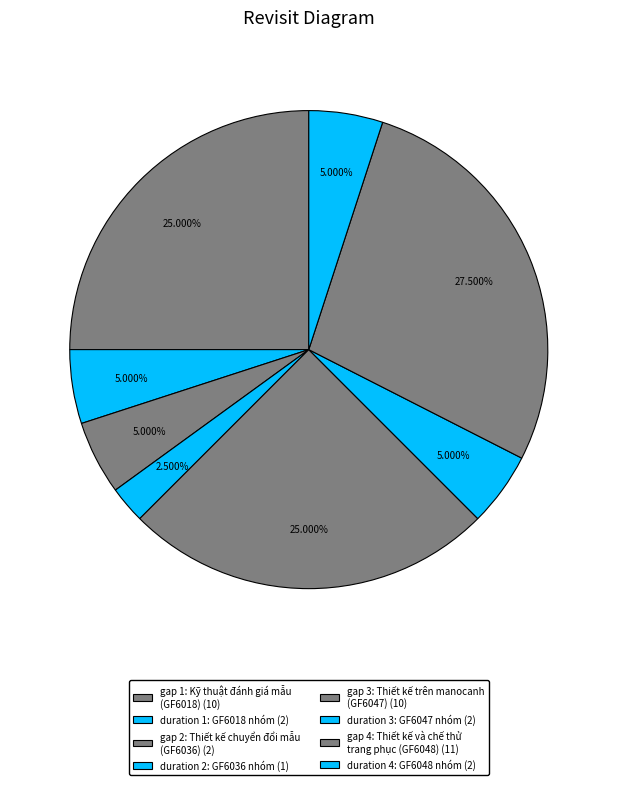

How many slices are in this pie chart?

8